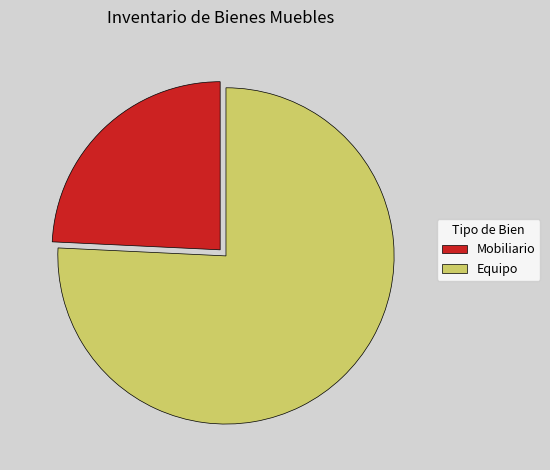

Which category accounts for the majority?

Equipo